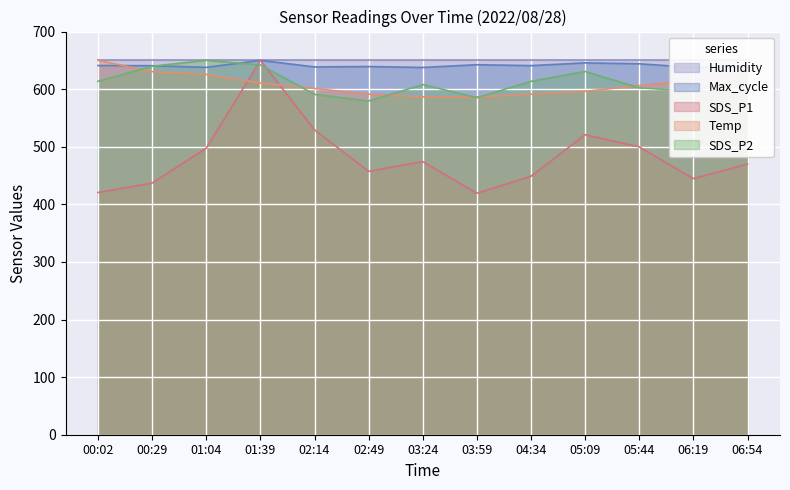

Which series has the largest total across all categories?

Max_cycle